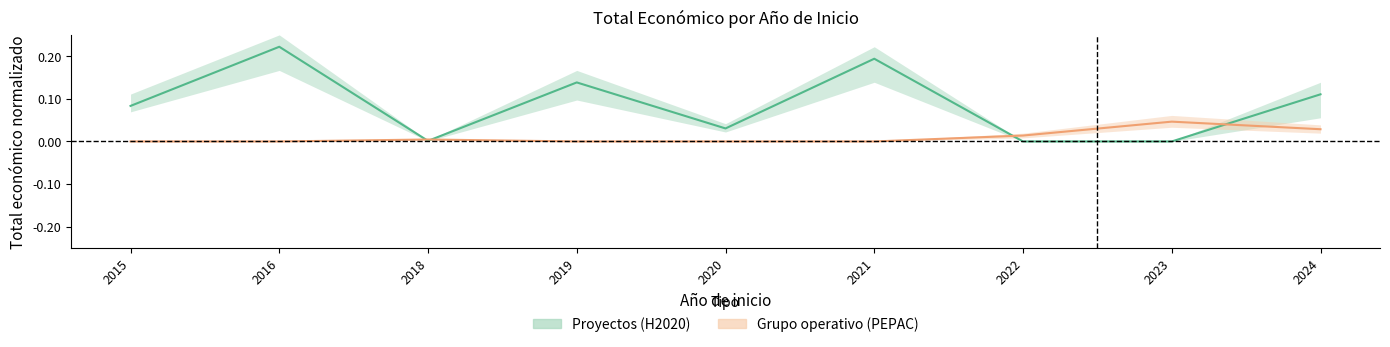

Reading left to right, what are all the values shown in this chart?

Proyectos (H2020): 0.1	0.2	0.0	0.1	0.0	0.2	0.0	0.0	0.1
Grupo operativo (PEPAC): 0.0	0.0	0.0	0.0	0.0	0.0	0.0	0.0	0.0